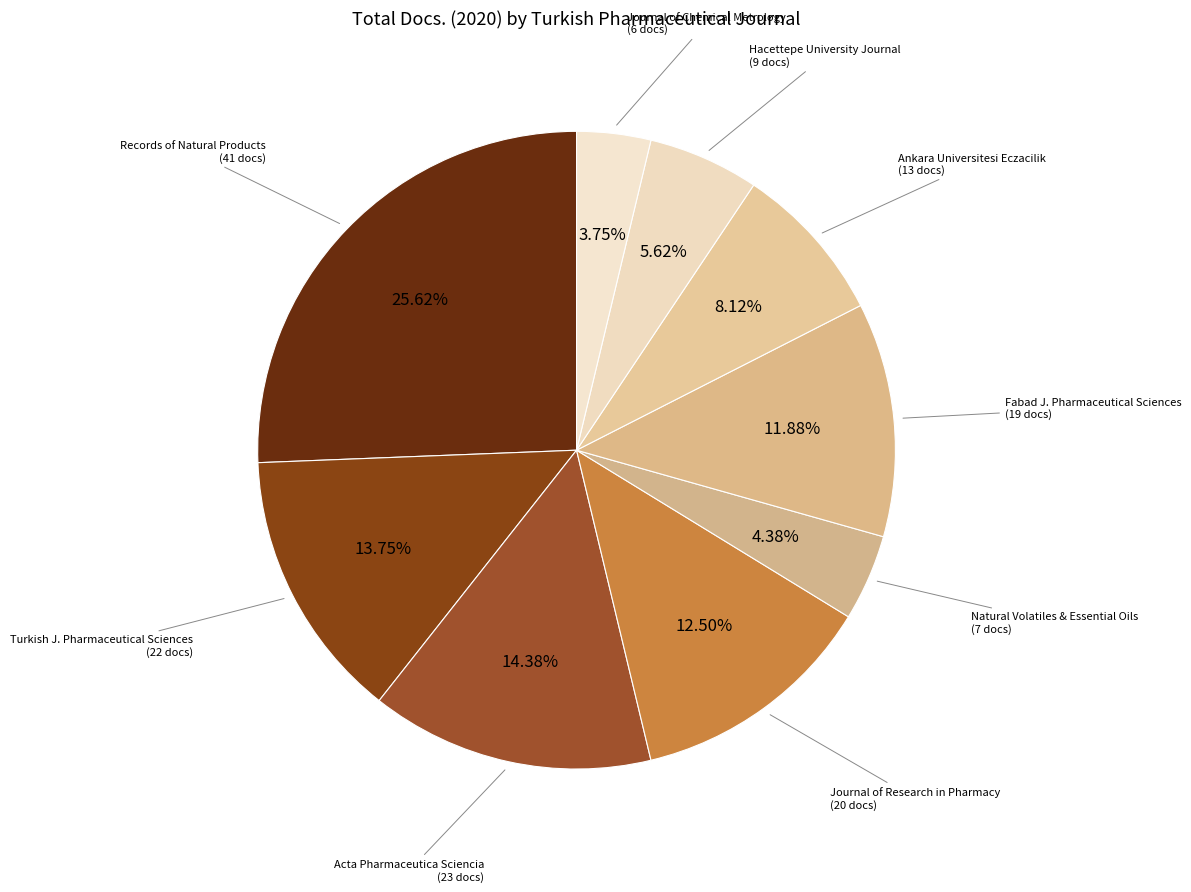

How many segments does this pie chart have?

9